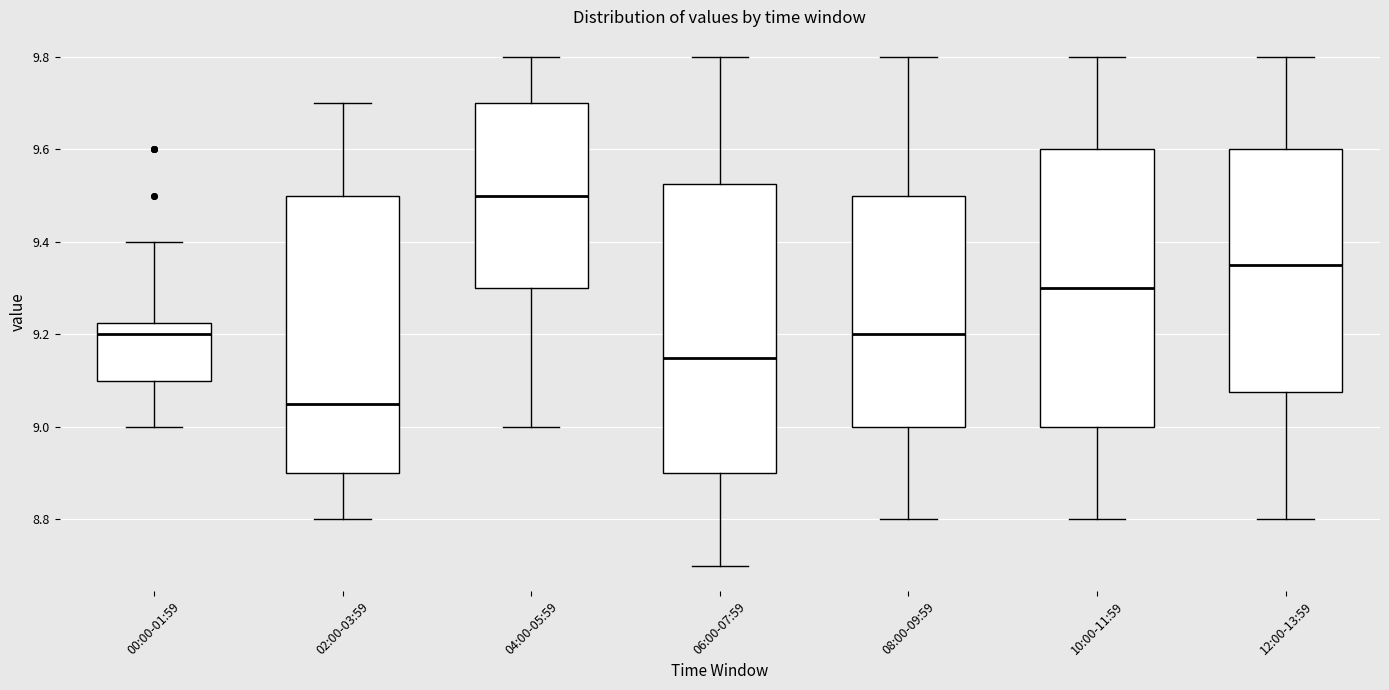

Which box's median line is the lowest?

02:00-03:59